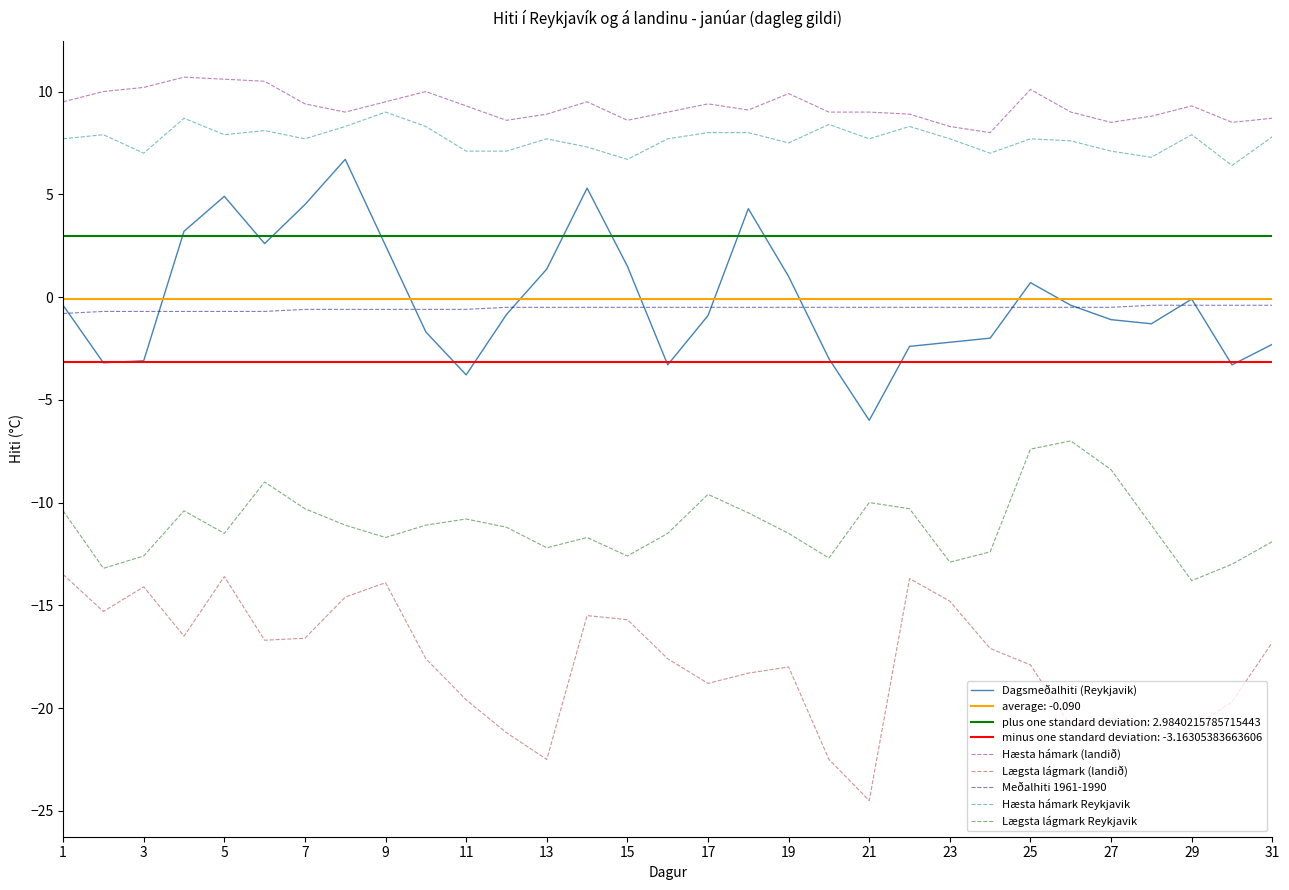

What is the minimum value for Hæsta hámark (landið)?

8.0